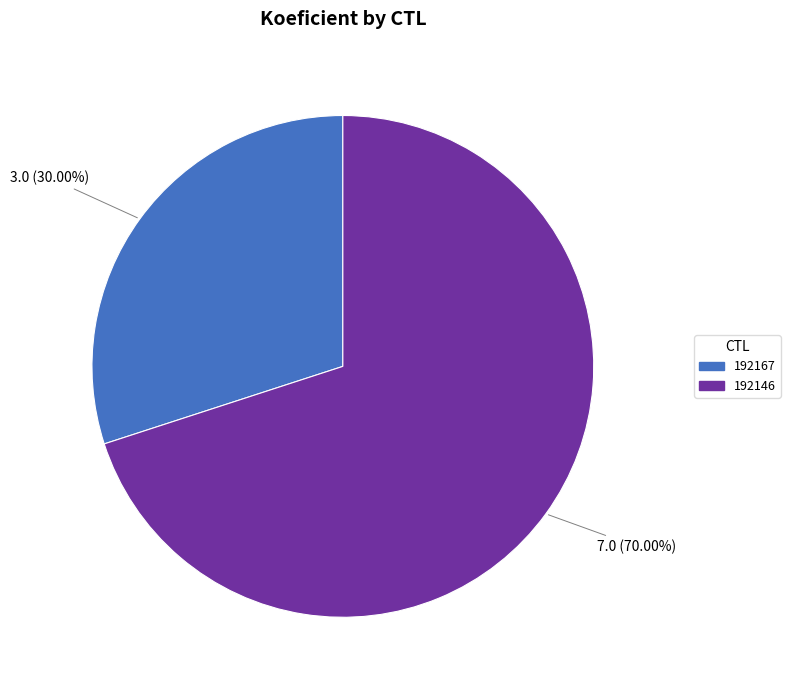

What is the ratio of the value at 192167 to the value at 192146?

0.4